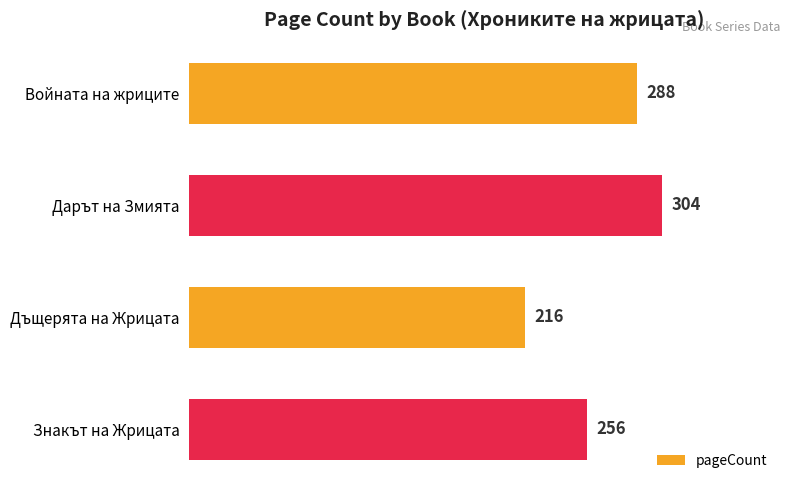

List the labels in order of value, largest first.

Дарът на Змията, Войната на жриците, Знакът на Жрицата, Дъщерята на Жрицата